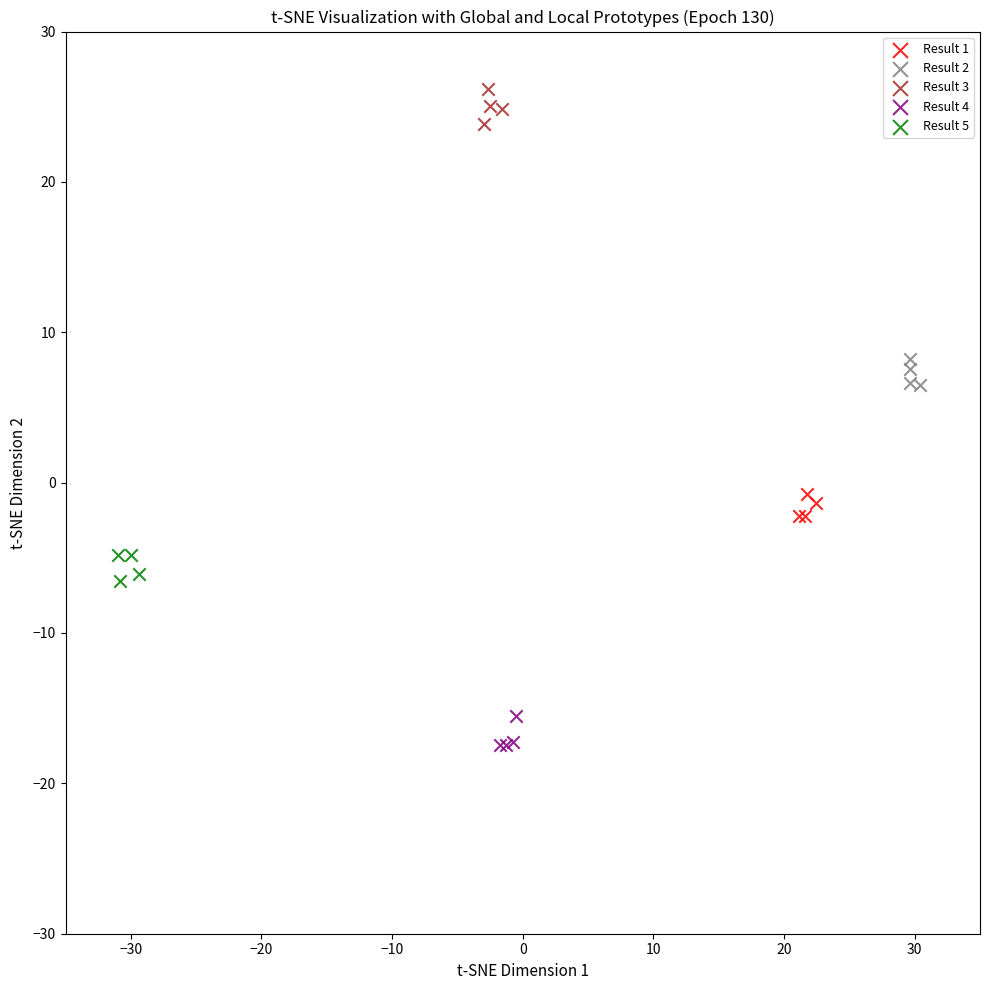

Which series reaches the maximum Y coordinate?

Result 3